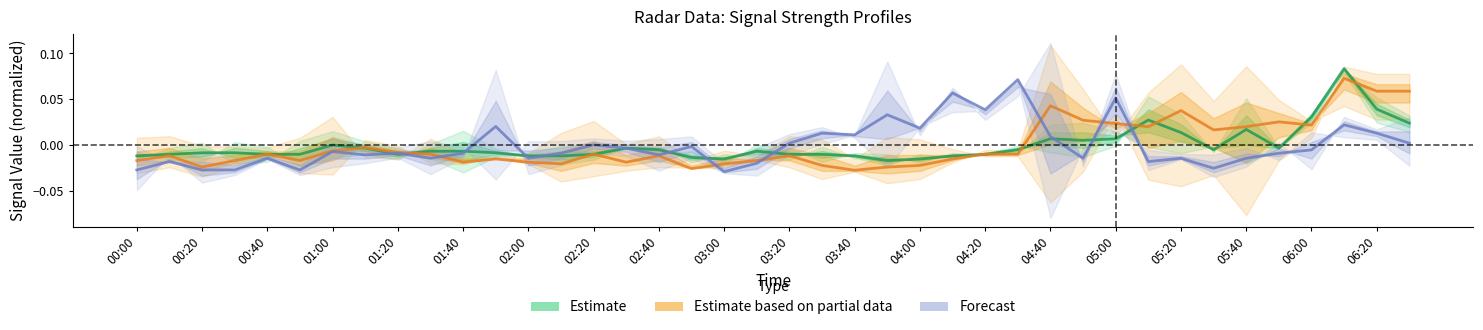

Is it true that Estimate equals -0.0 at 02:40?

True